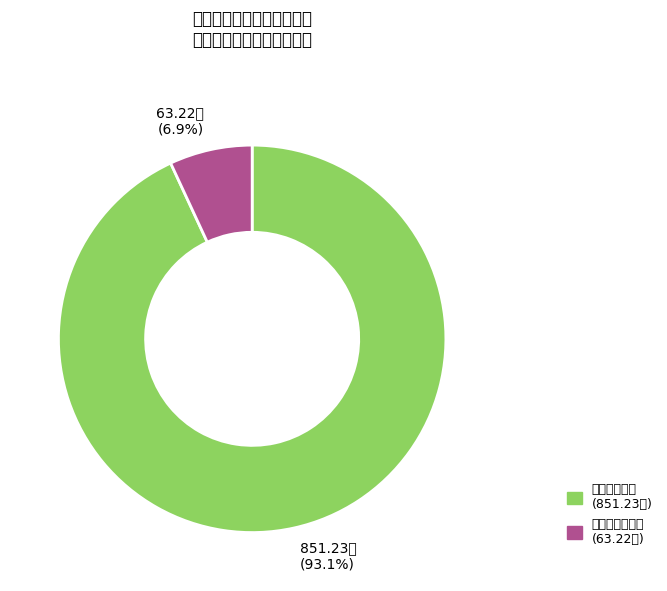

Which category has the smallest portion of the pie?

商品和服务支出